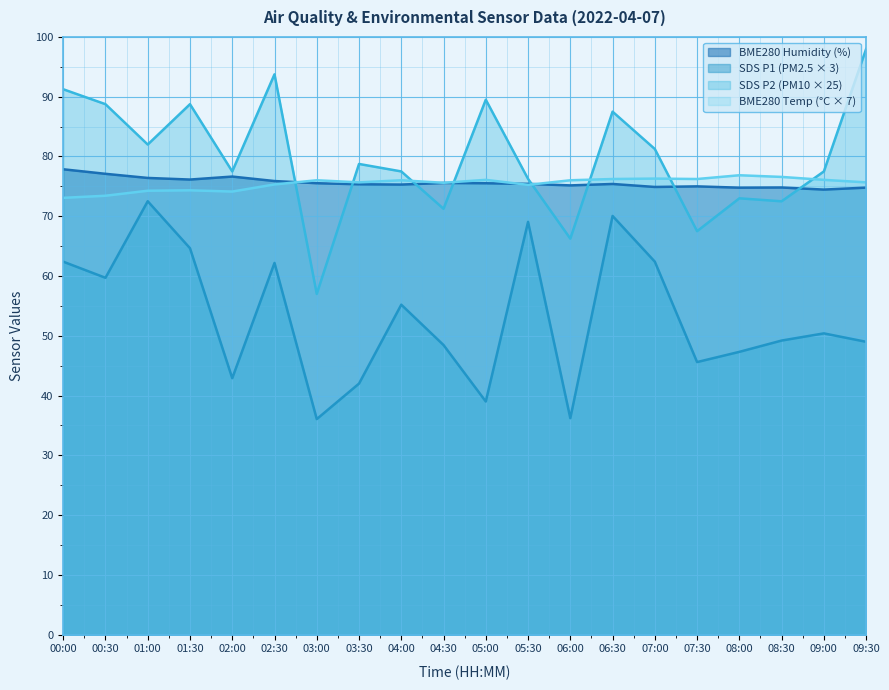

List the labels in order of BME280_humidity value, largest first.

00:00, 00:30, 02:00, 01:00, 01:30, 02:30, 04:30, 03:00, 05:00, 05:30, 06:30, 03:30, 04:00, 06:00, 07:30, 07:00, 08:30, 09:30, 08:00, 09:00